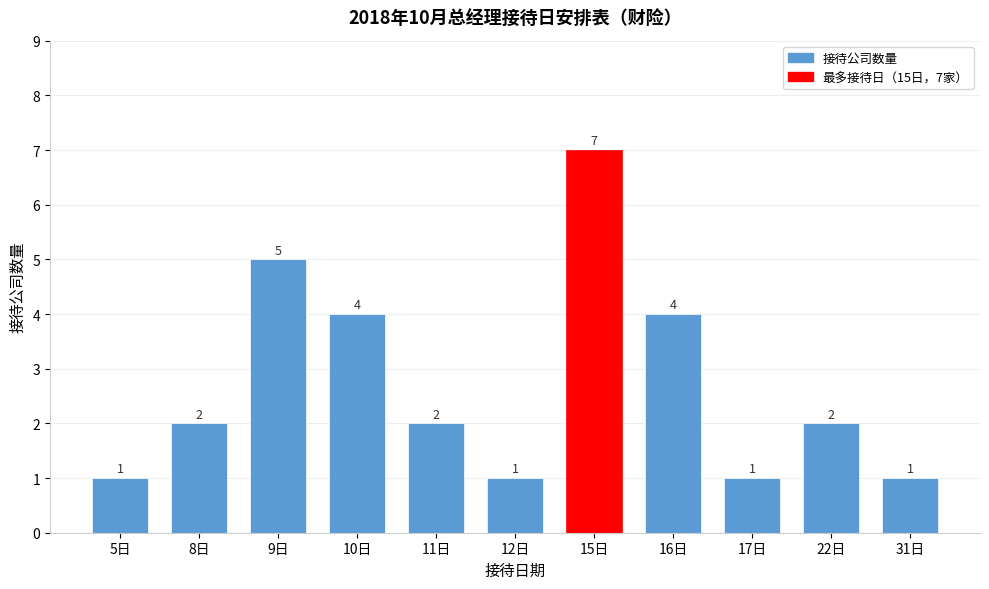

Reading right to left, extract all data points from this chart.

1	2	1	4	7	1	2	4	5	2	1